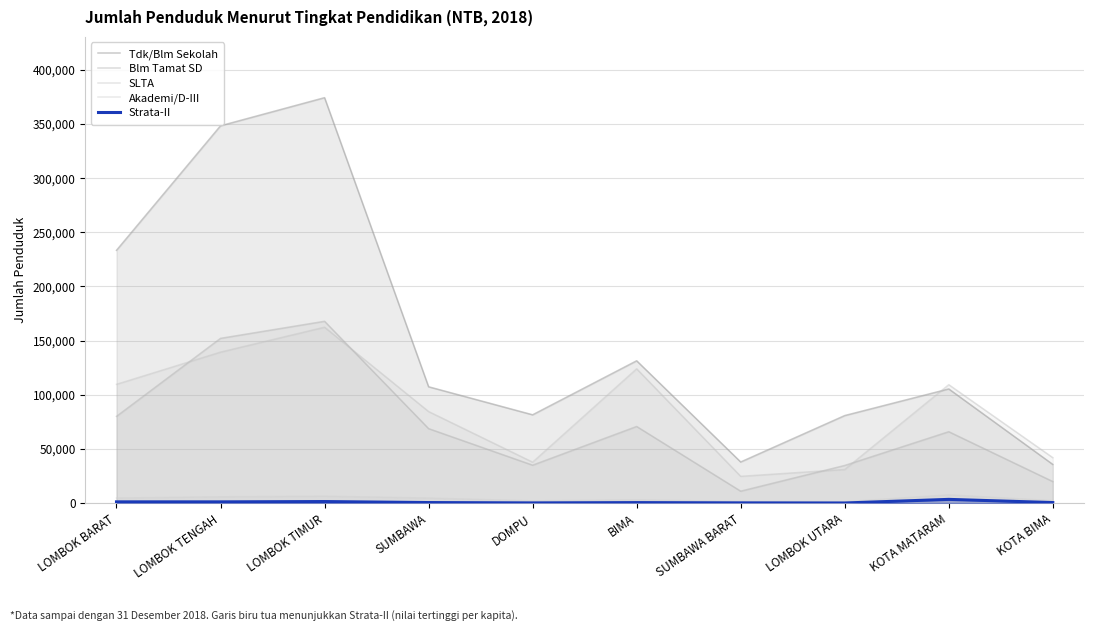

What are all the series names shown in the legend?

Tdk/Blm Sekolah, Blm Tamat SD, SLTA, Akademi/D-III, Strata-II